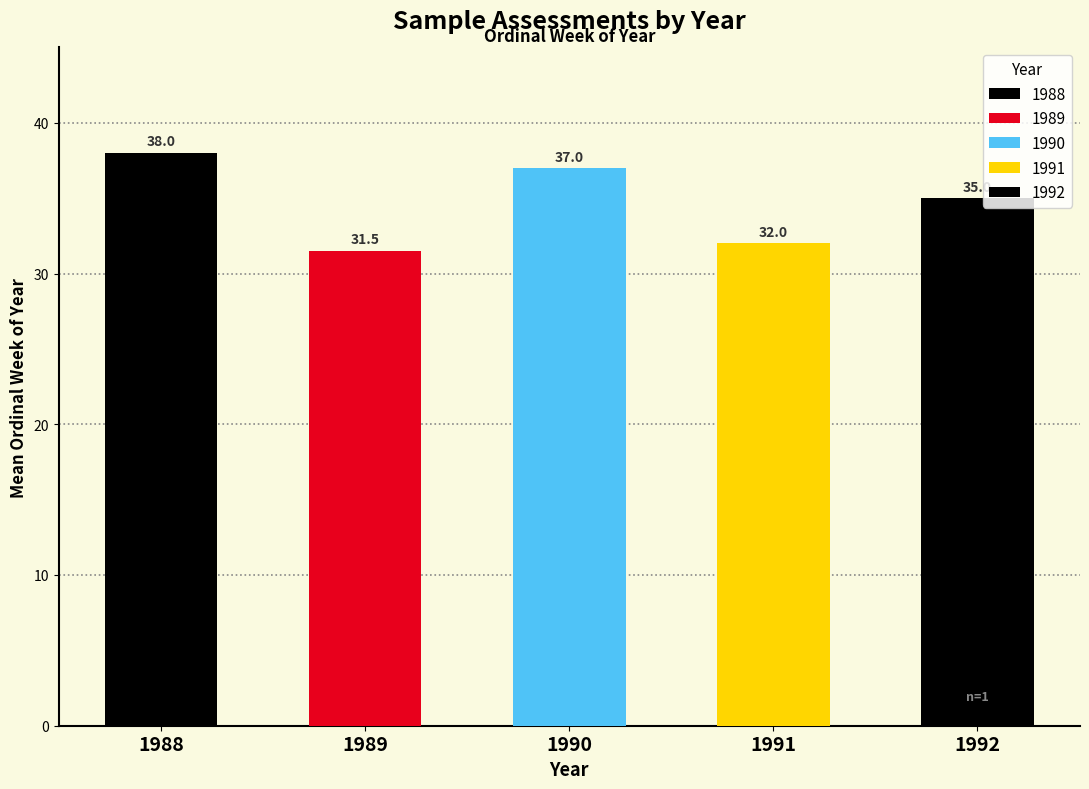

What is the change in value from 1989 to 1991?

+0.5